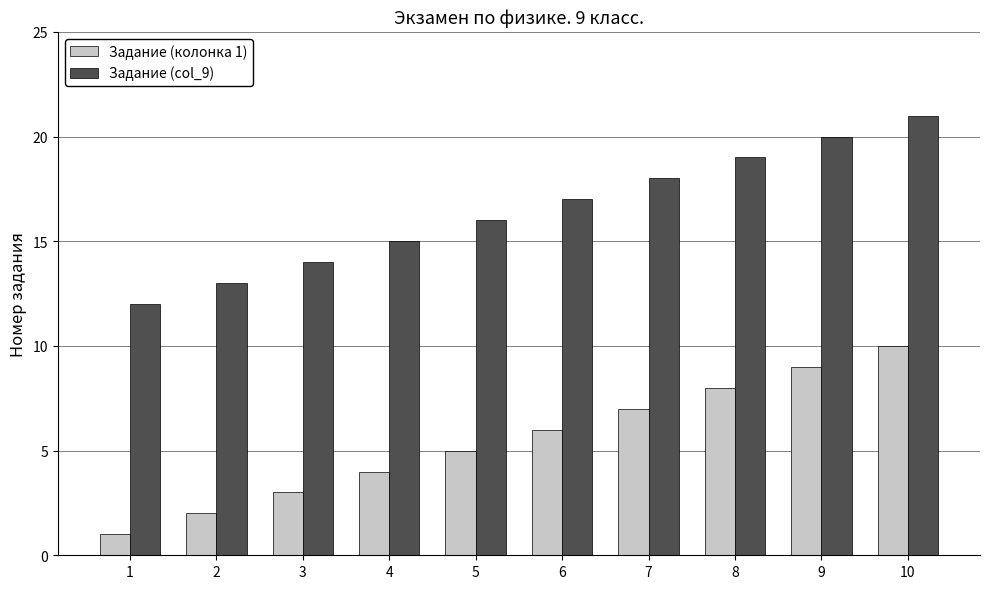

Which label corresponds to the largest value in the chart?

10